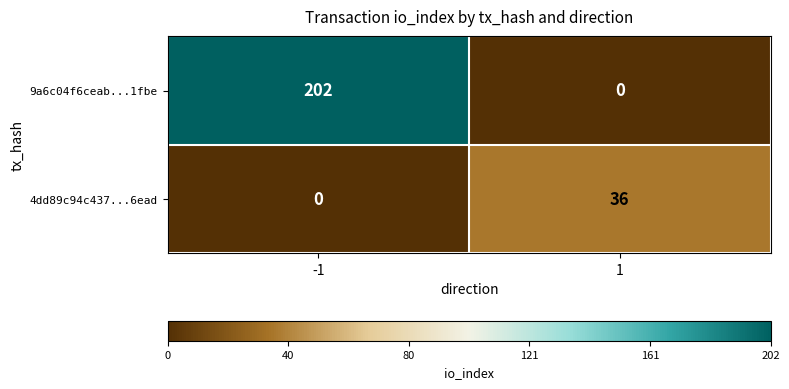

Reading left to right, extract all data points from this chart.

9a6c04f6ceab...1fbe: -1=202	1=0
4dd89c94c437...6ead: -1=0	1=36